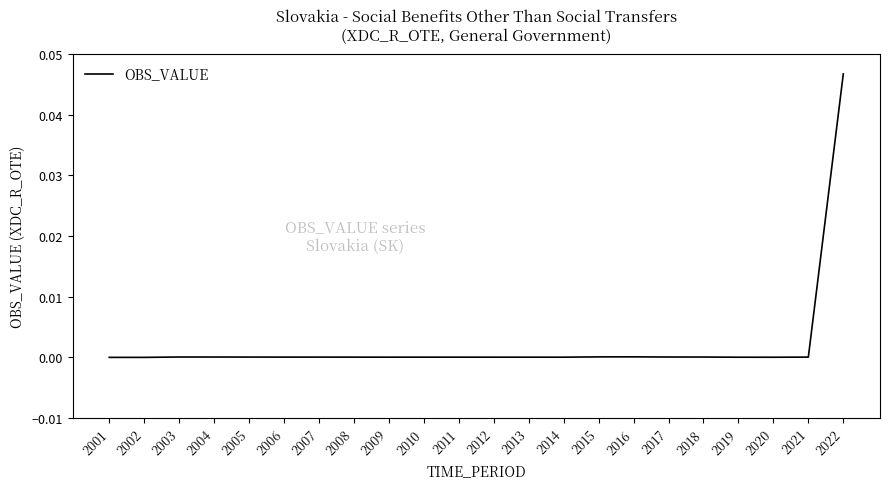

True or false: the data shows 0.0 at 2020.

True